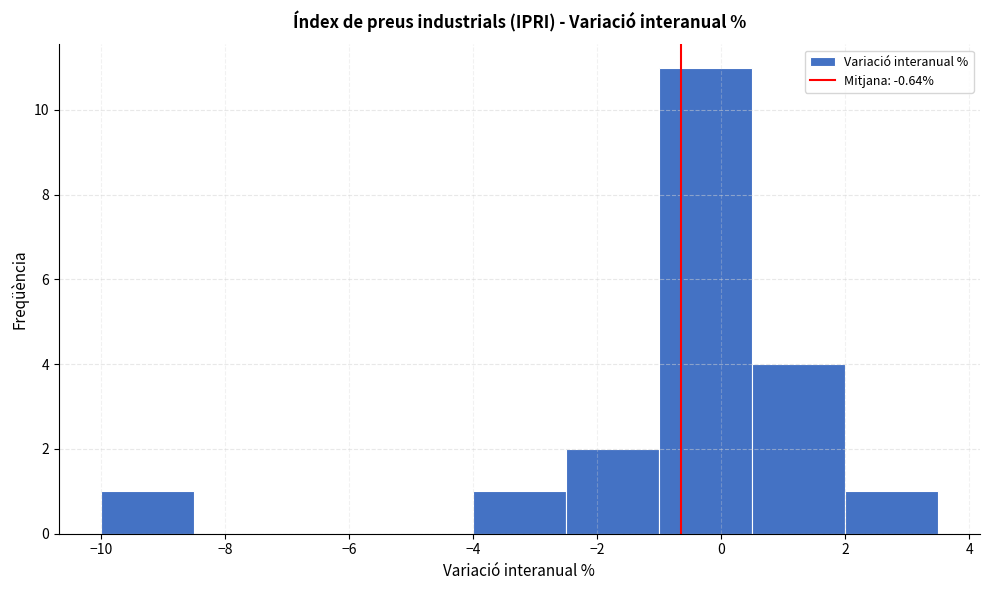

Reading left to right, transcribe this chart: for each bar, give the range it covers on the x-axis and its height. Neither the bar edges nor the heights are printed on the chart, so give them approximately, as read against the axes.

-10.0 to -8.5: 1
-8.5 to -7.0: 0
-7.0 to -5.5: 0
-5.5 to -4.0: 0
-4.0 to -2.5: 1
-2.5 to -1.0: 2
-1.0 to 0.5: 11
0.5 to 2.0: 4
2.0 to 3.5: 1